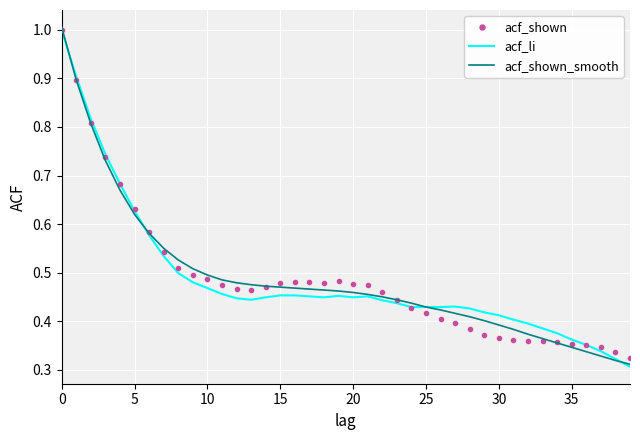

What is the highest value of the acf_shown_smooth series?

1.0